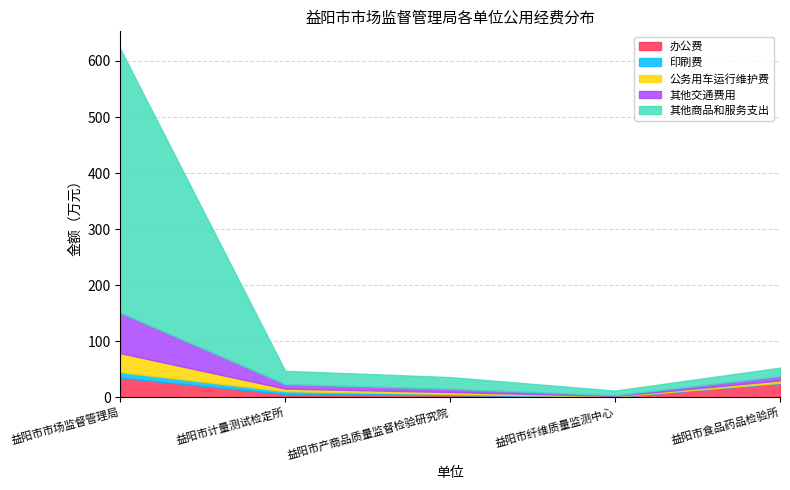

What position from the right is 益阳市计量测试检定所?

4